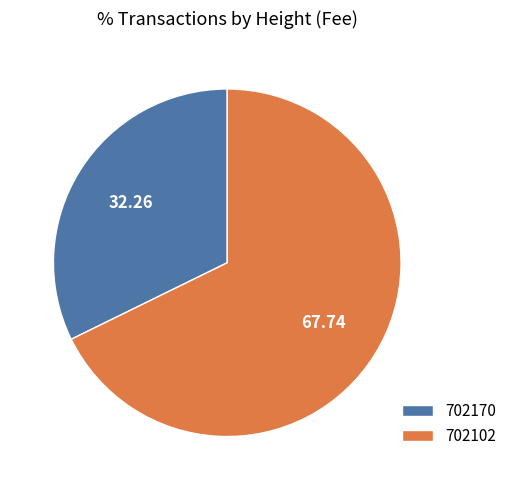

Which slice represents more than half of the pie?

702102